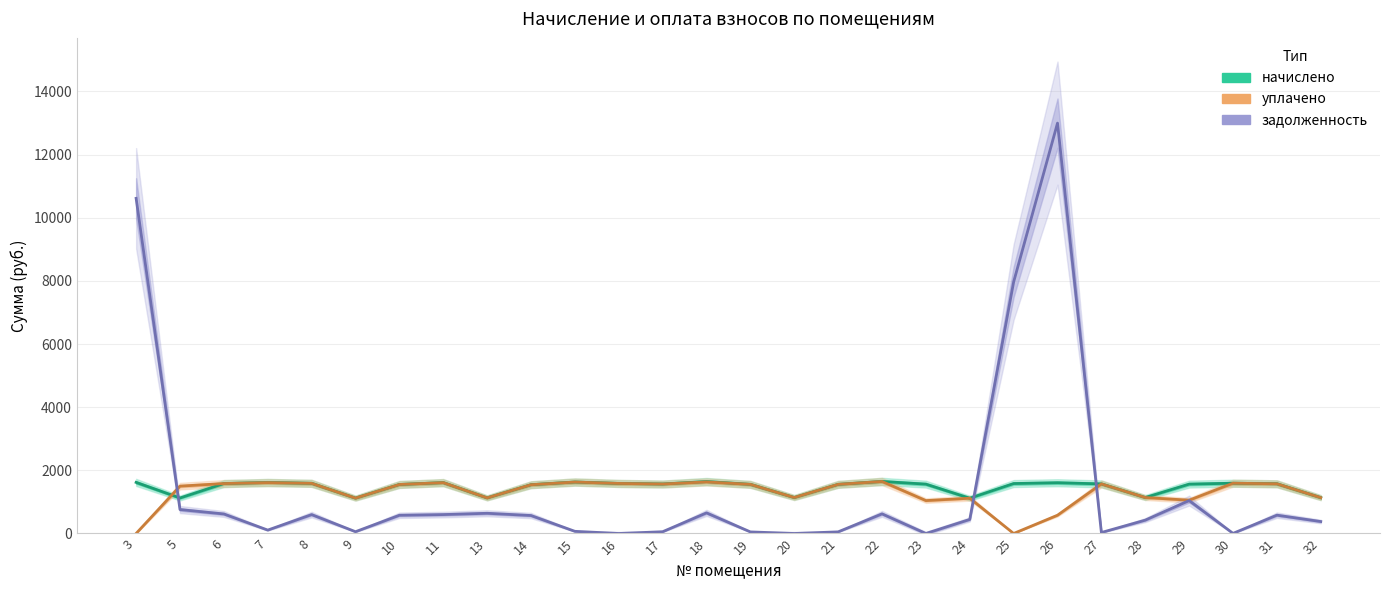

How many values in the уплачено series are below 1555?

14